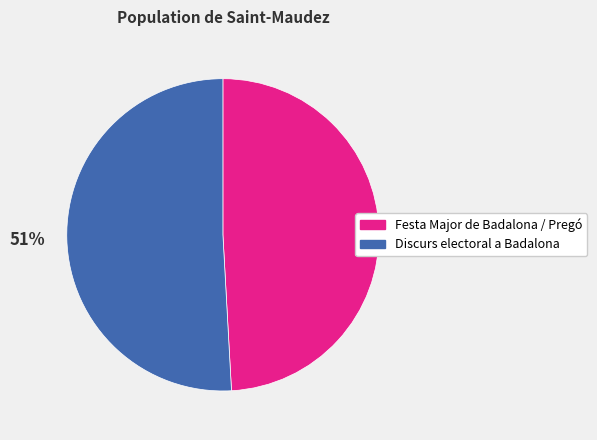

Approximately how many times larger is the value at Festa Major de Badalona / Pregó compared to Discurs electoral a Badalona?

1.0